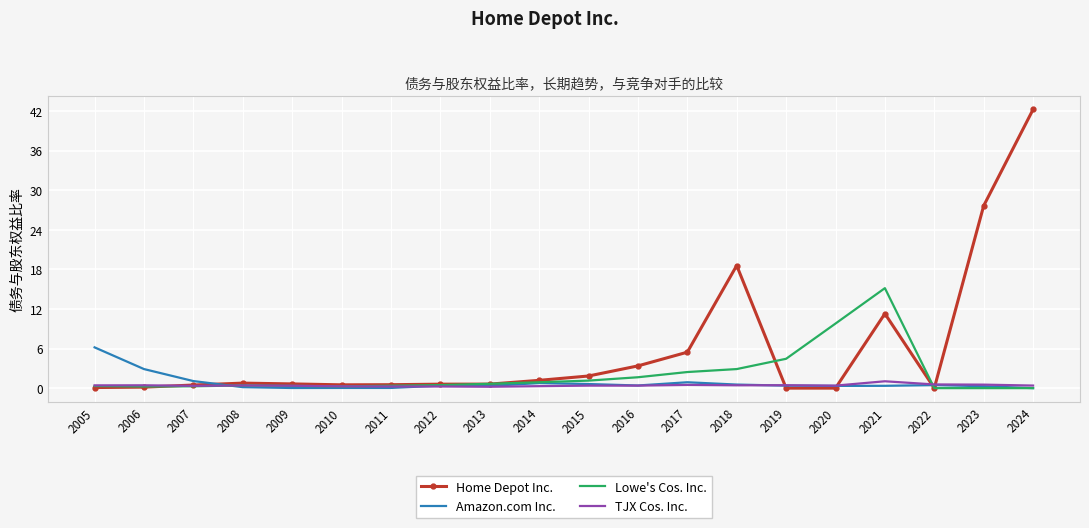

Which label corresponds to the largest value in the chart?

2024